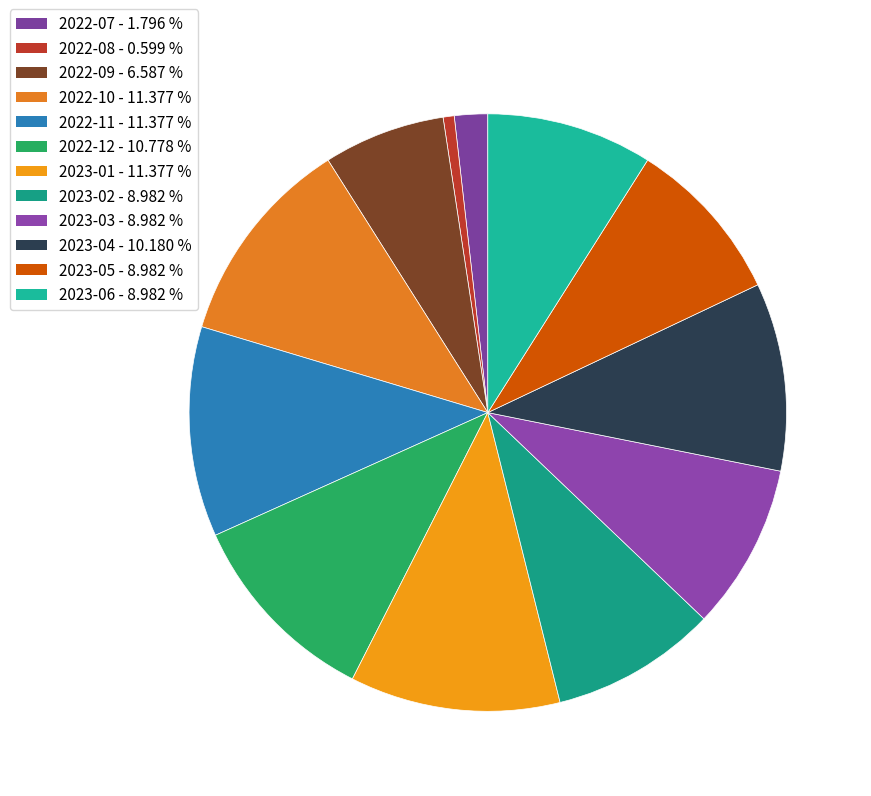

Combined, what portion of the pie is 2023-03 and 2022-10?

20.4%